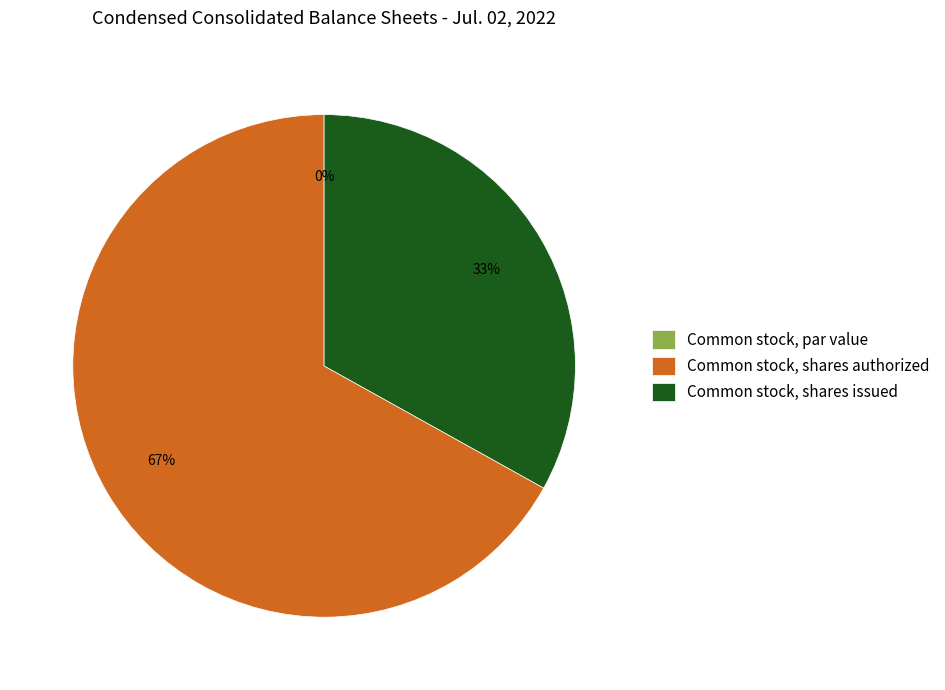

Which category accounts for the majority?

Common stock, shares authorized